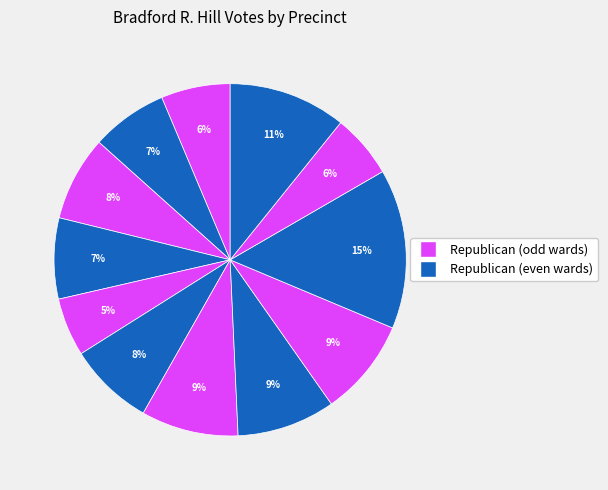

Count the number of slices in the pie.

12